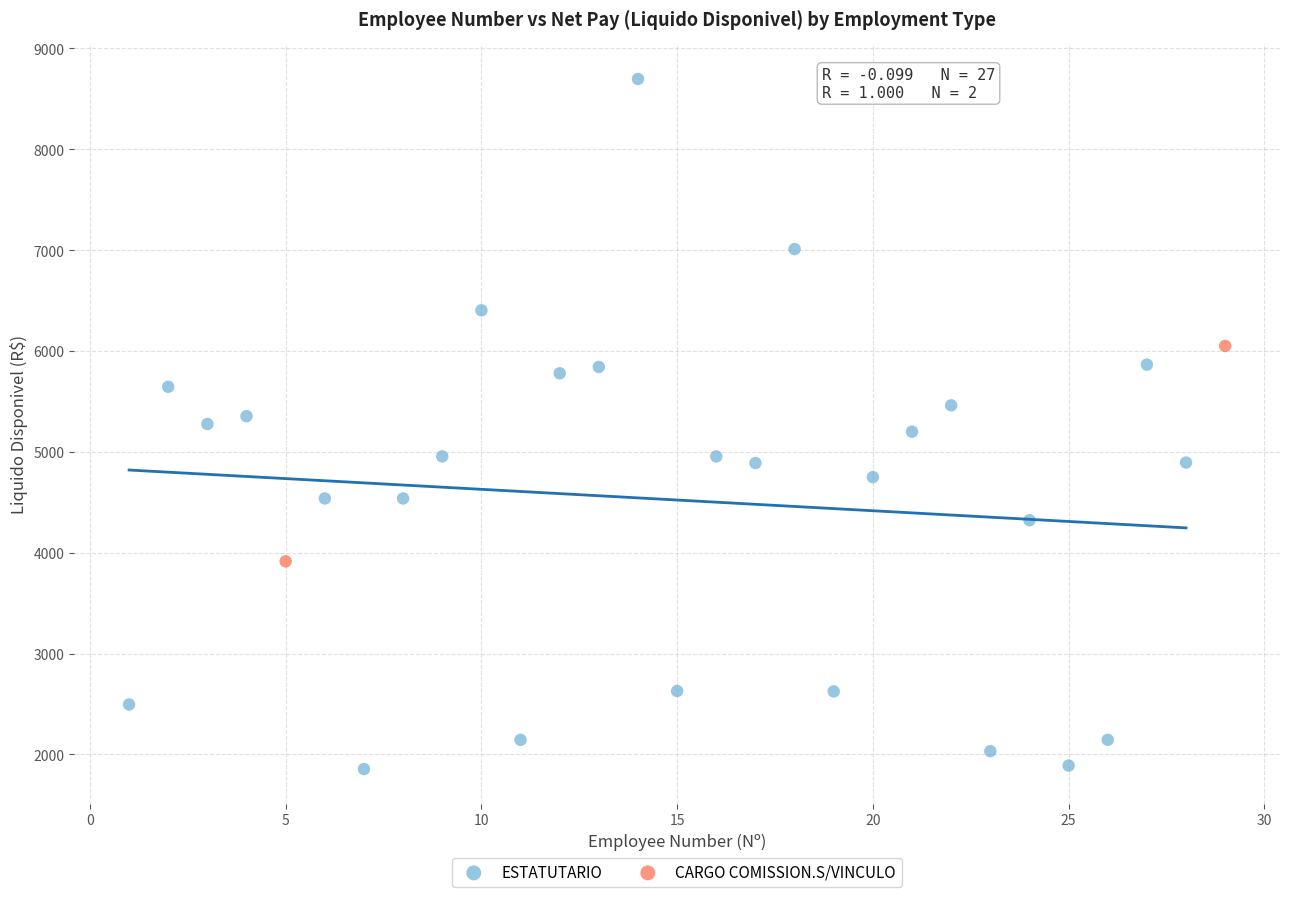

What are all the series names shown in the legend?

ESTATUTARIO, CARGO COMISSION.S/VINCULO